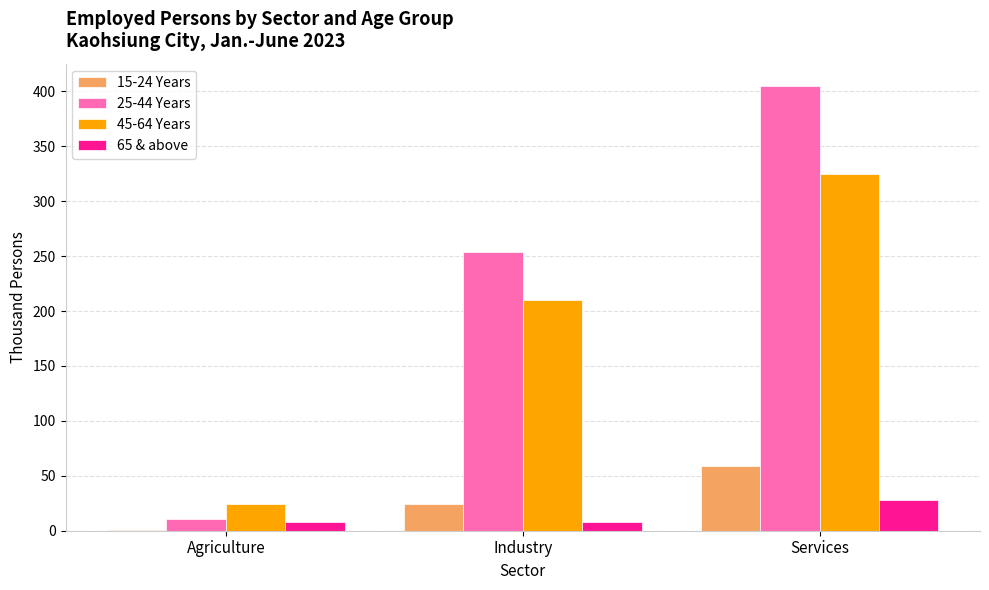

Is the value of 65 & above at Industry greater than the value of 45-64 Years at Industry?

No